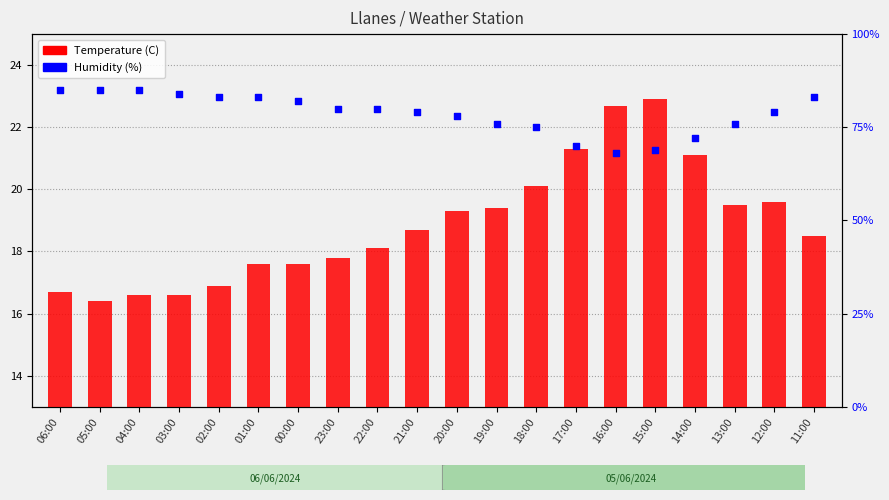

Which series reaches the minimum Y coordinate?

Temperature (C)